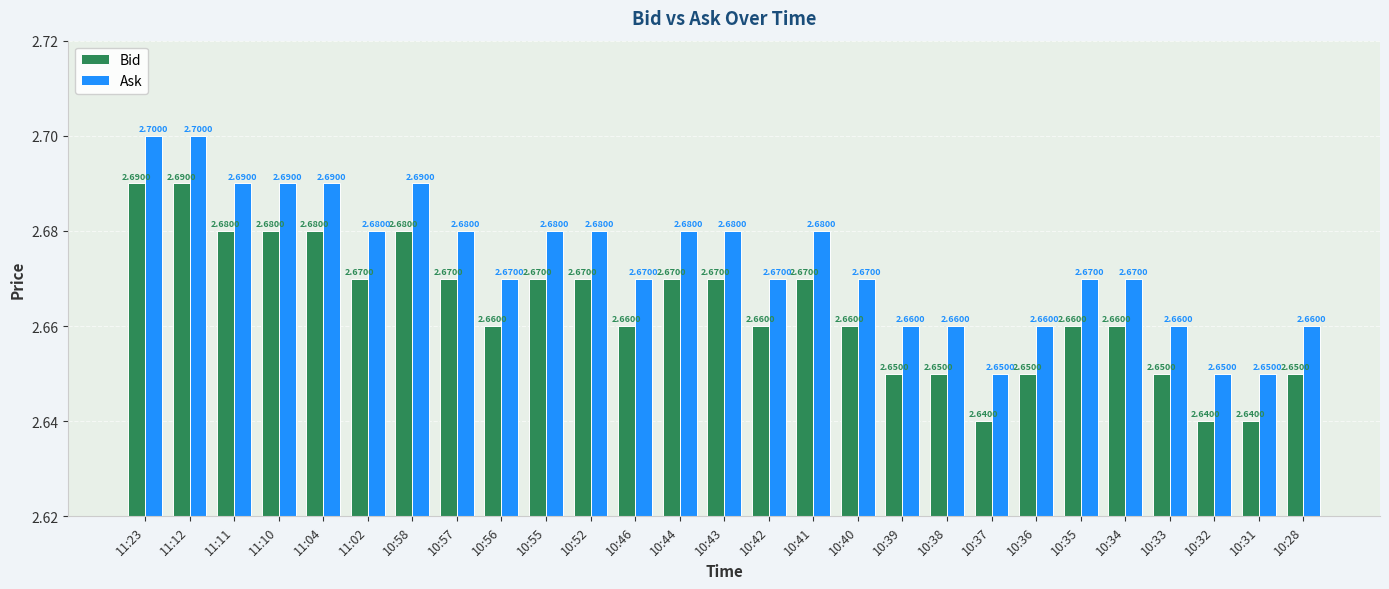

Is the value of Bid at 10:28 greater than the value of Ask at 10:35?

No